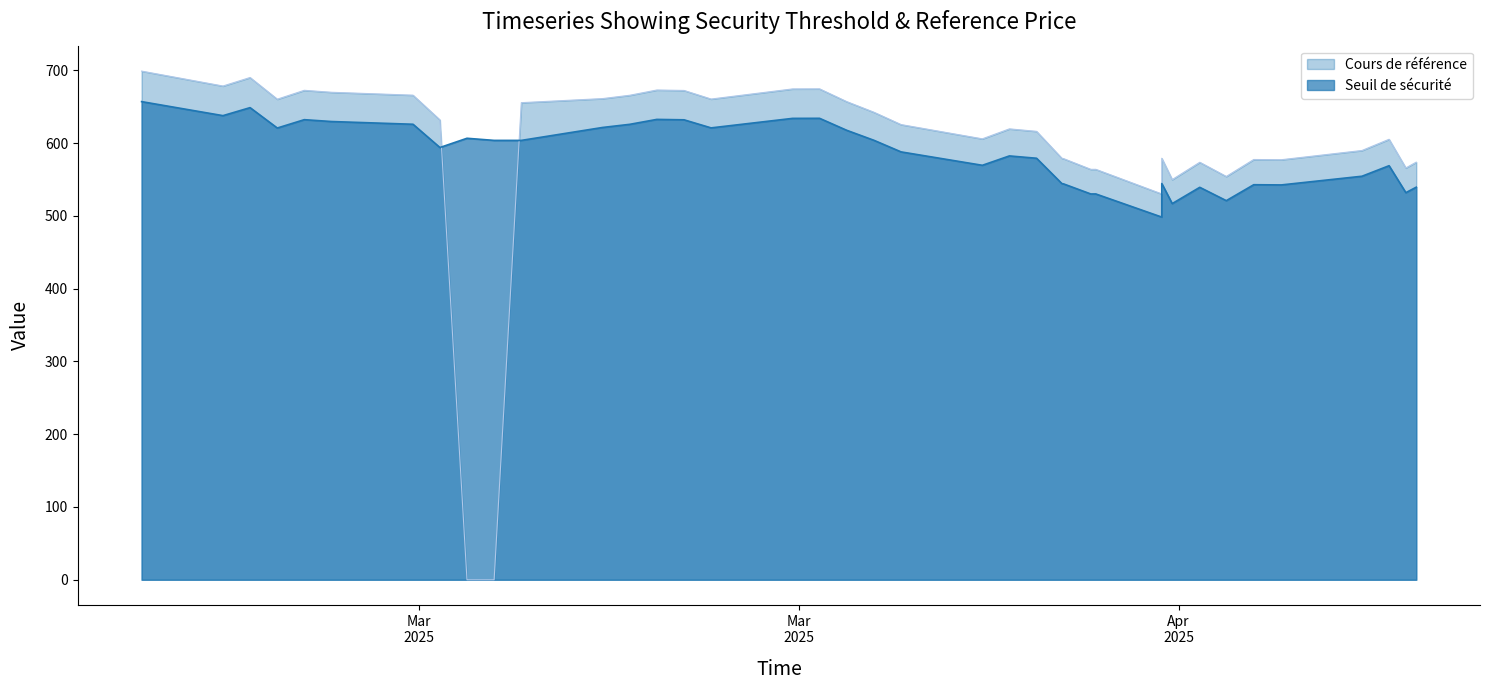

Is the value of Seuil de sécurité at 8 greater than the value of Cours de référence at 36?

No